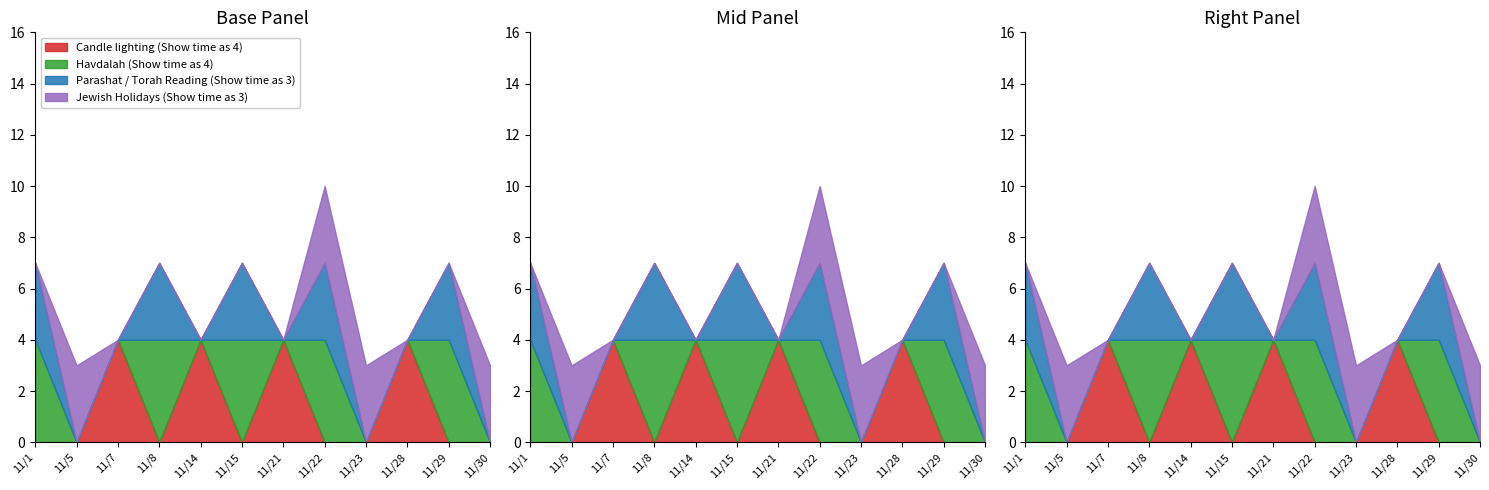

What is the total value across all series at 11/30?

3